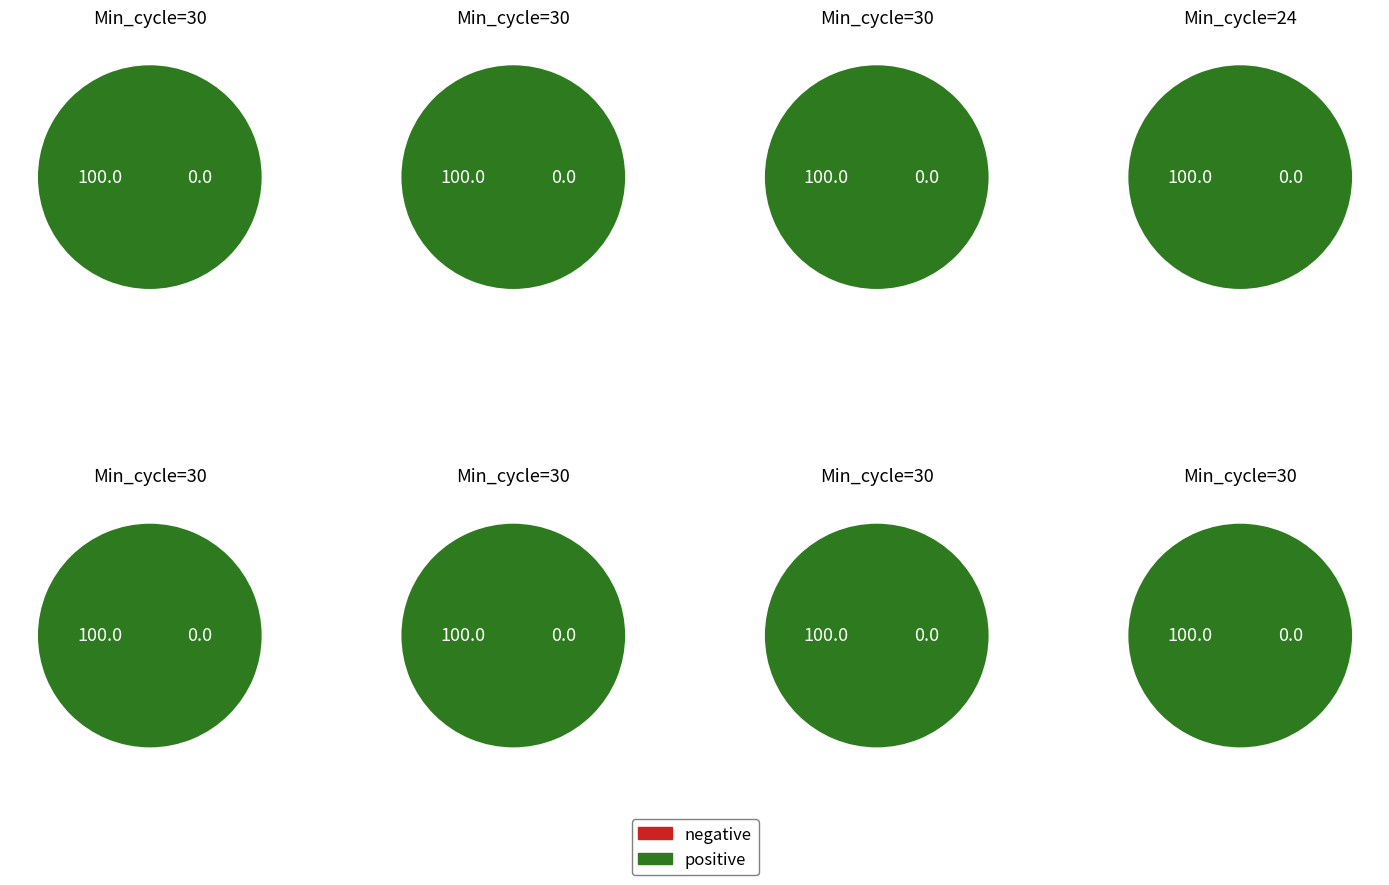

To the nearest percent, what portion does 6 represent?

13%